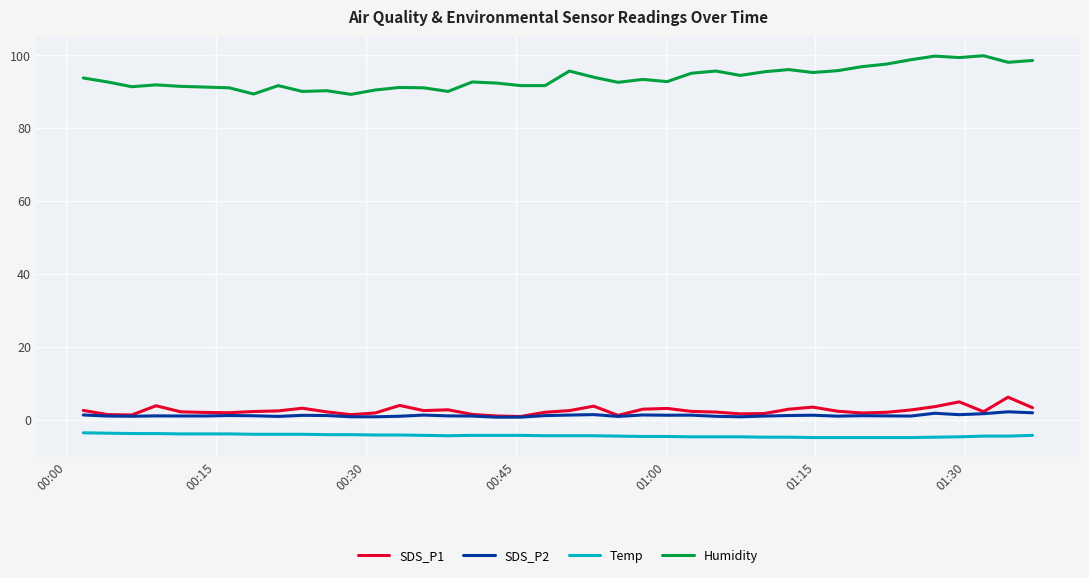

List the series in order of their peak value, lowest first.

Temp, SDS_P2, SDS_P1, Humidity